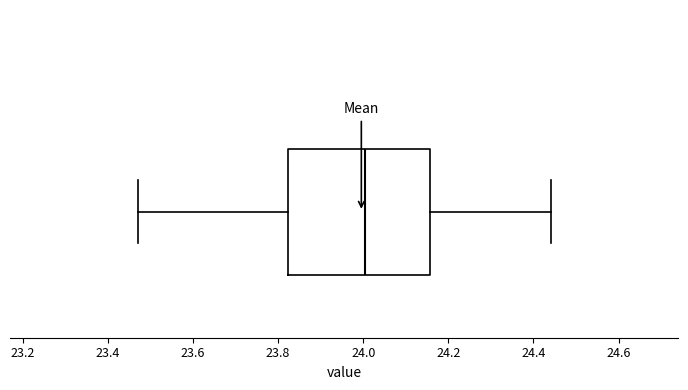

Transcribe this box plot: give where the median line is, the range the box spans, and where the two whiskers end, as read against the x-axis. The values are not printed on the chart, so give them approximately, as read against the axis.

median 24.00, box 23.82 to 24.16, whiskers 23.48 to 24.44